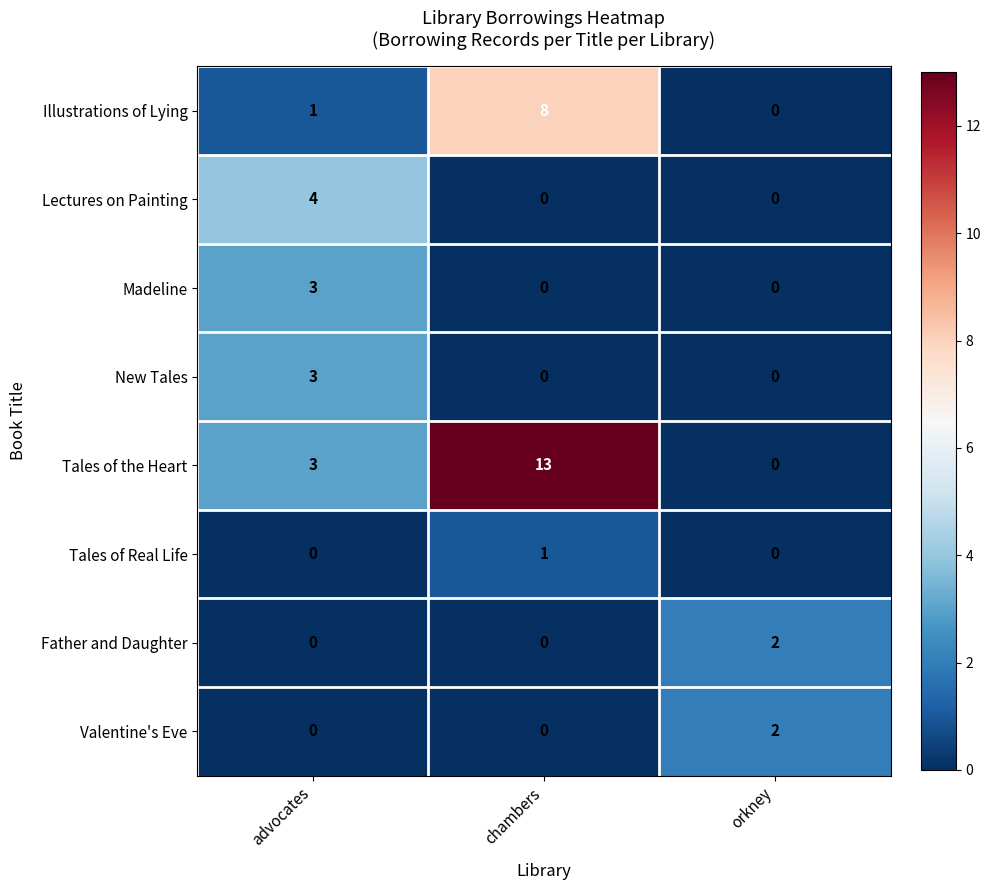

What is the spread (max minus min) of values at chambers?

13